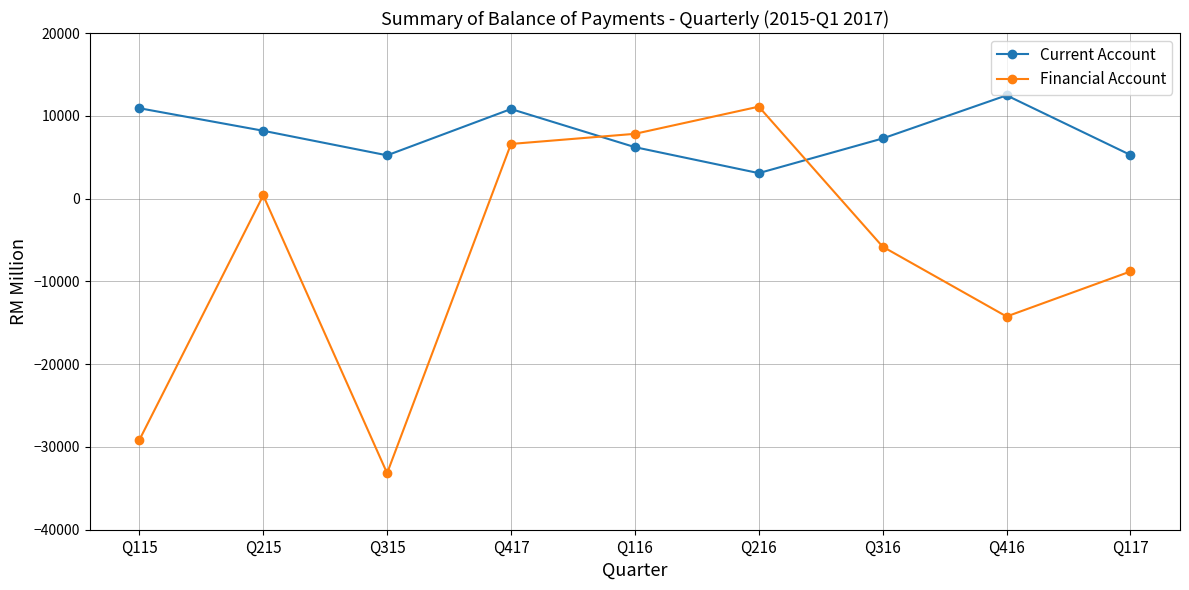

Which series has the widest spread of values?

Financial Account